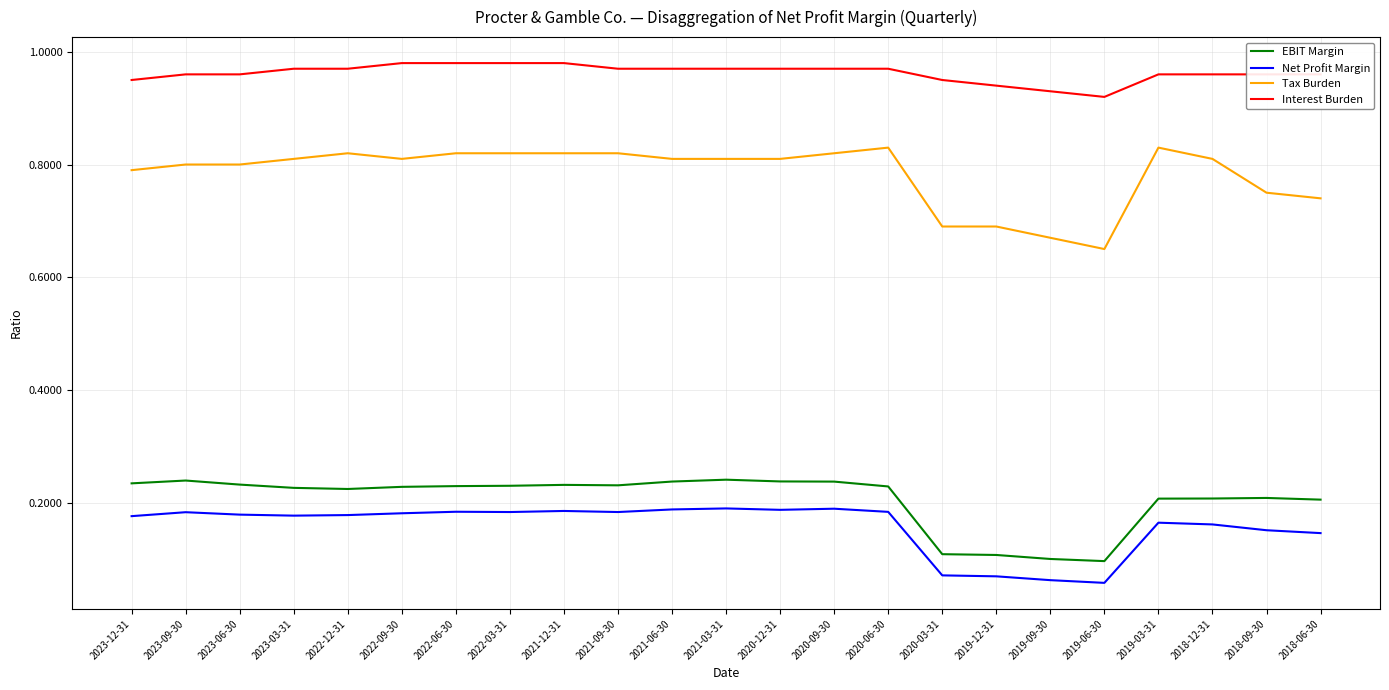

Does the chart have visible grid lines?

Yes